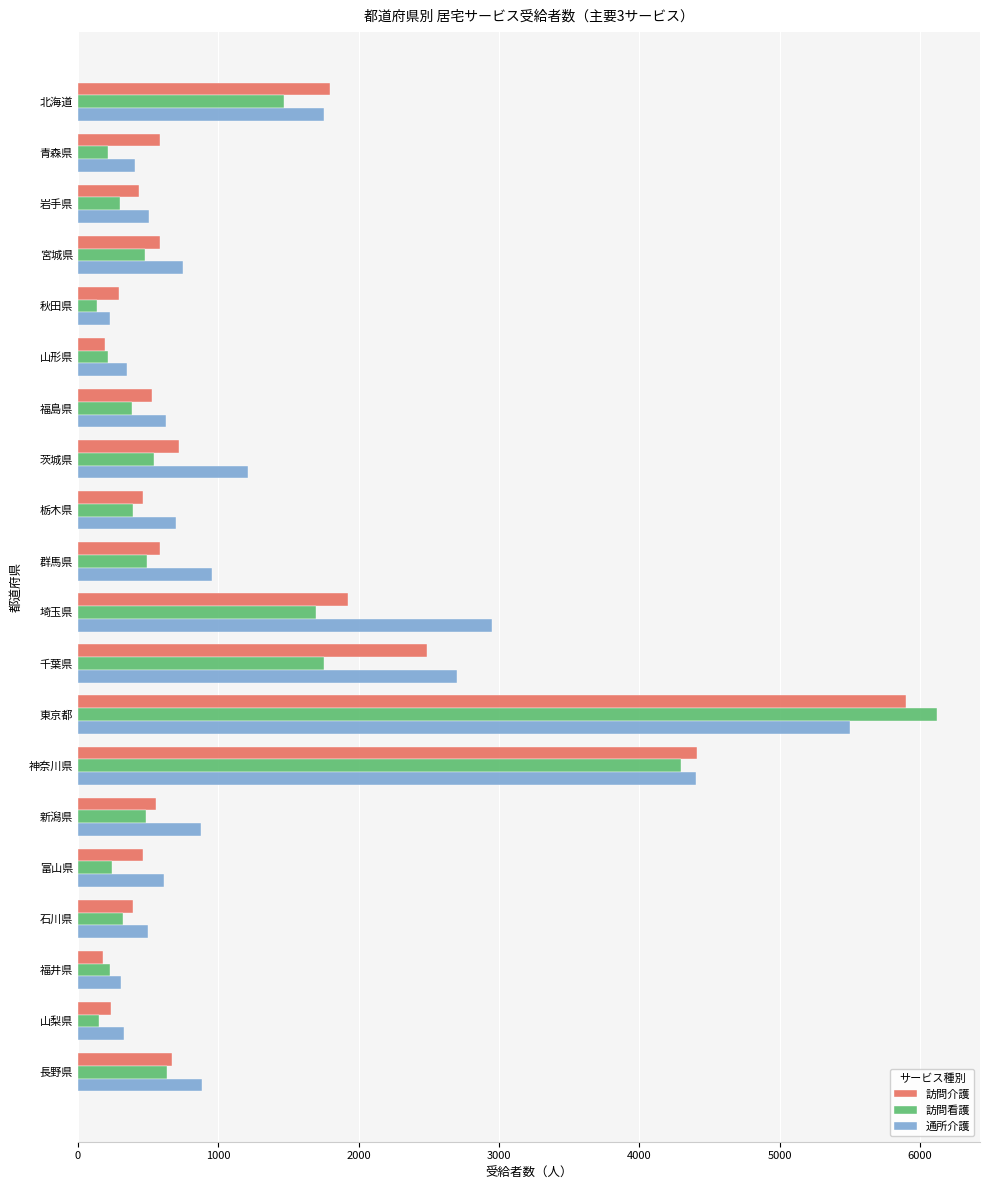

What is the difference between the maximum and minimum values in the 訪問介護 series?

5719